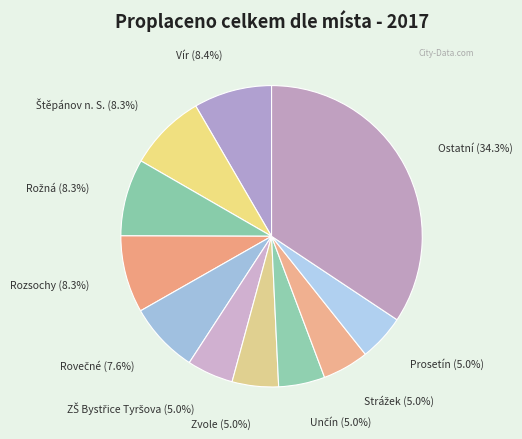

How many slices are in this pie chart?

11